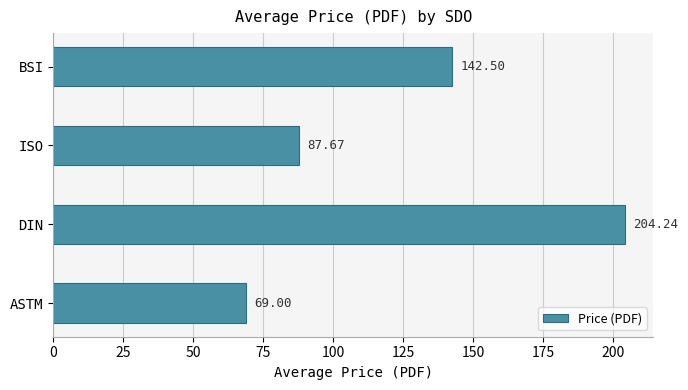

What is the minimum value shown in the chart?

69.0